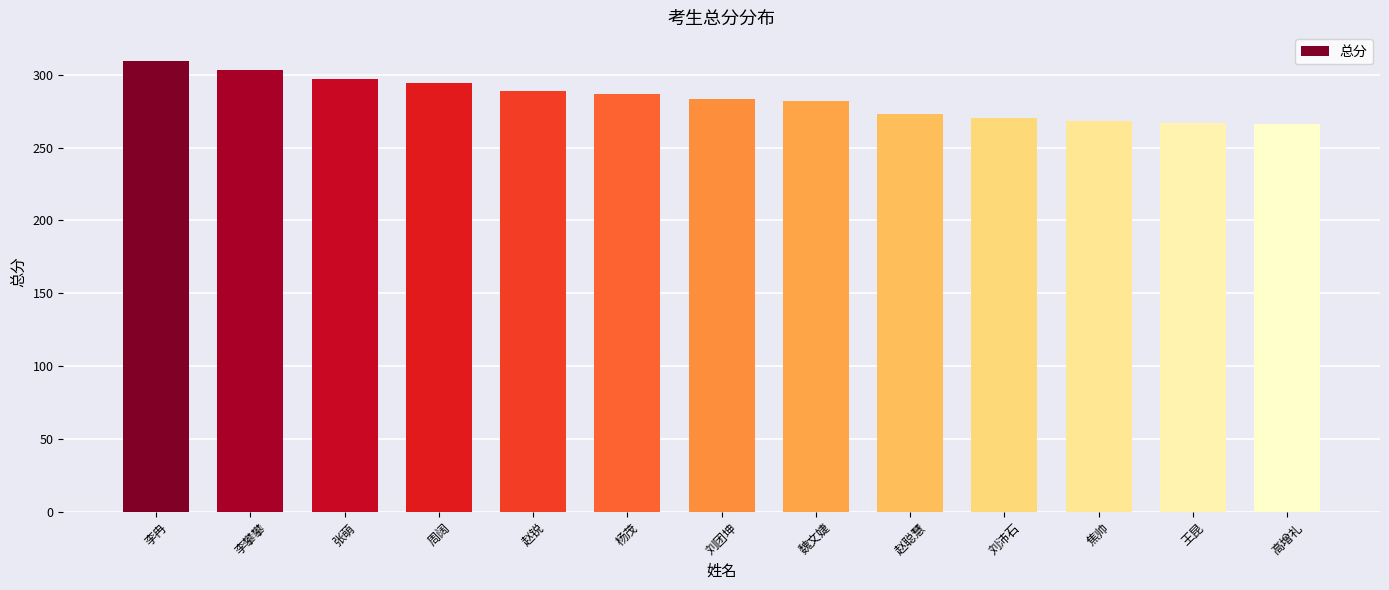

How many bars are there in total?

13